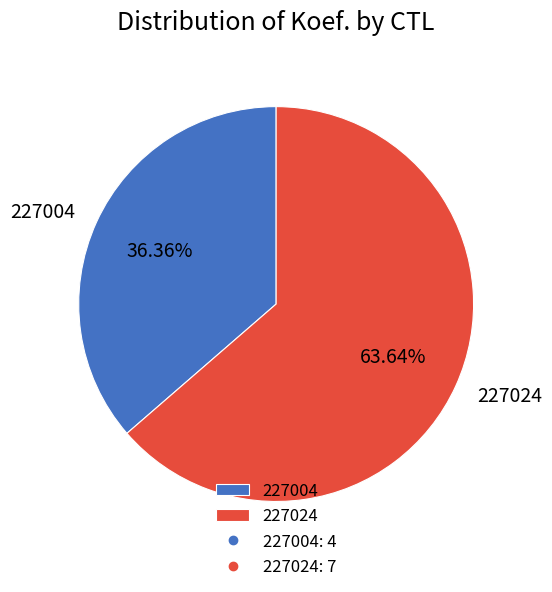

What percentage is the 227004 slice, to the nearest percent?

36%